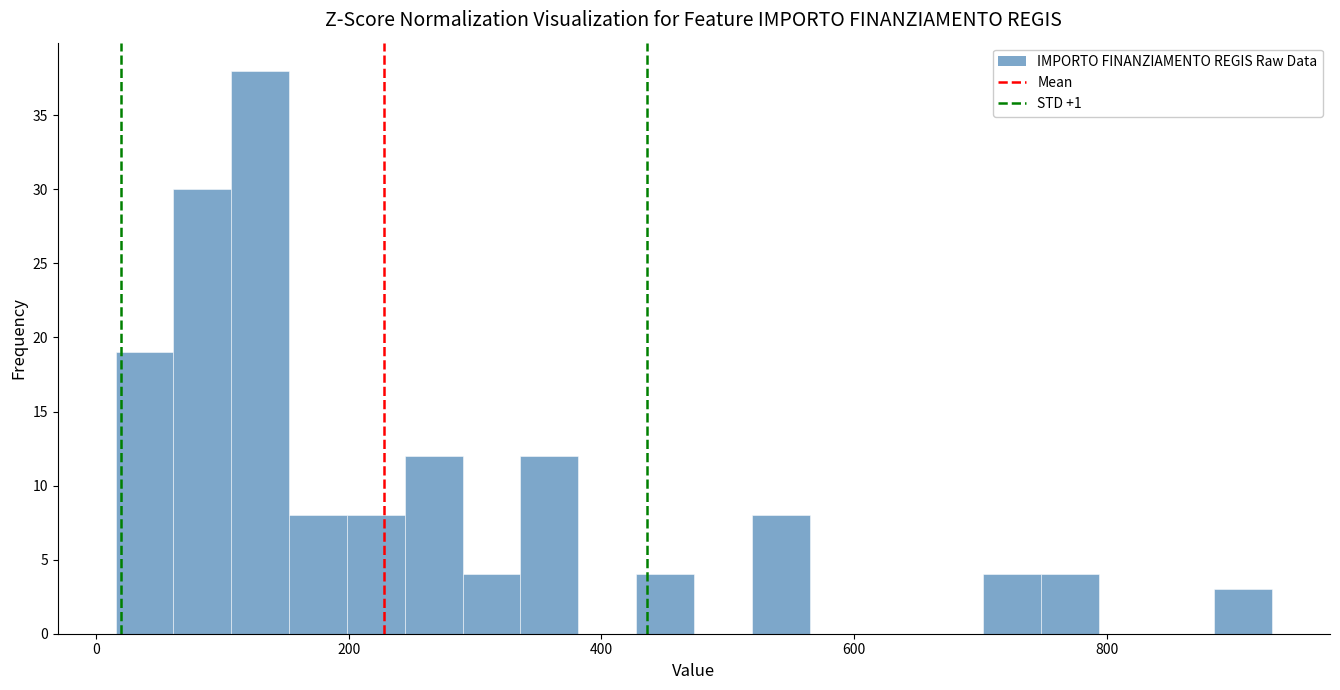

Around what value on the x-axis is the tallest bar? Give the approximate position of its centre, as read against the axis.

120